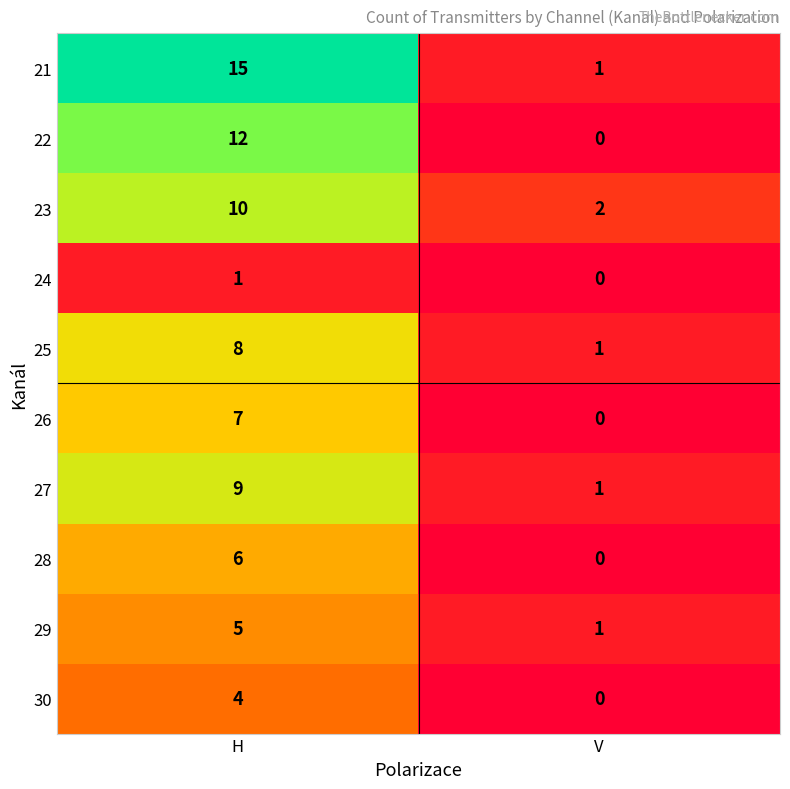

Which series has the largest total across all categories?

21